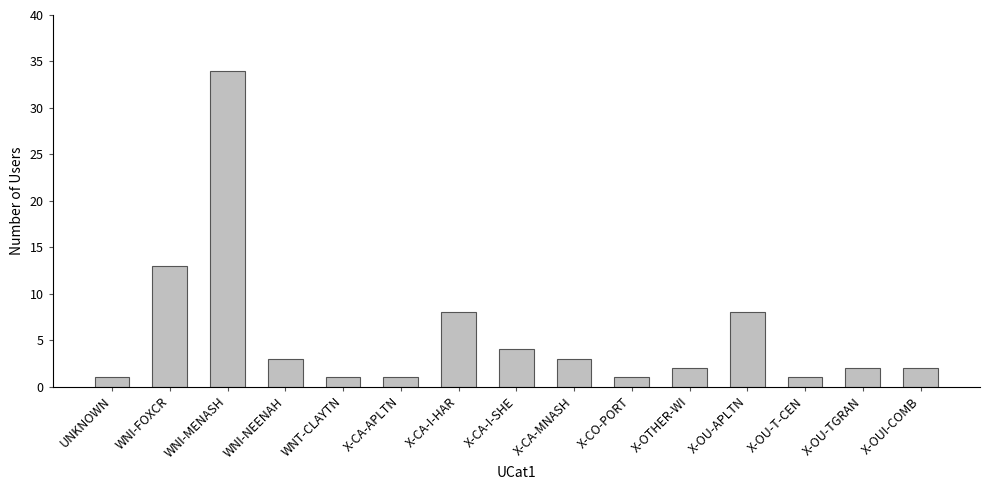

The chart shows a value of 8 at WNI-MENASH. True or false?

False